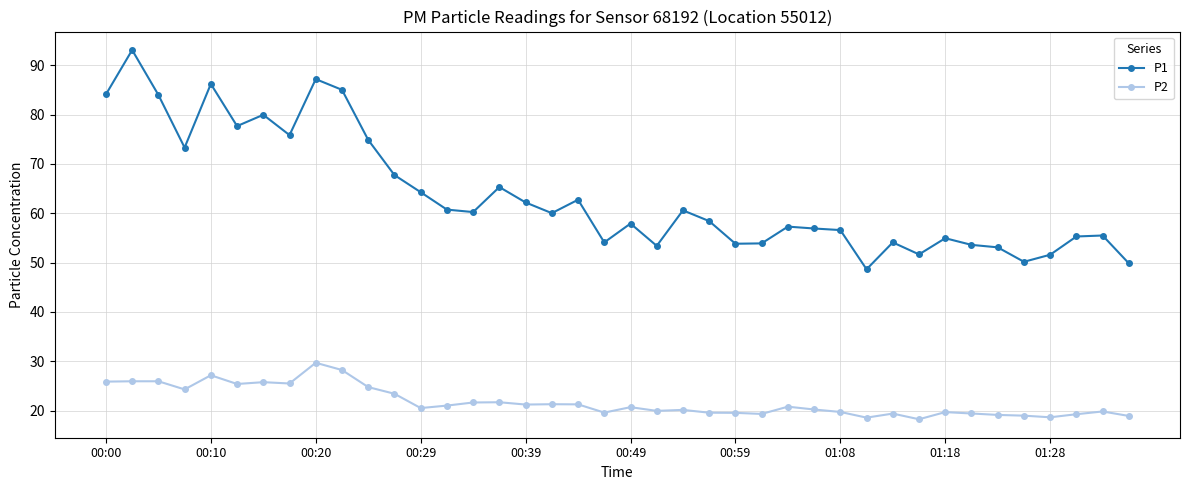

How many lines are shown in the chart?

2